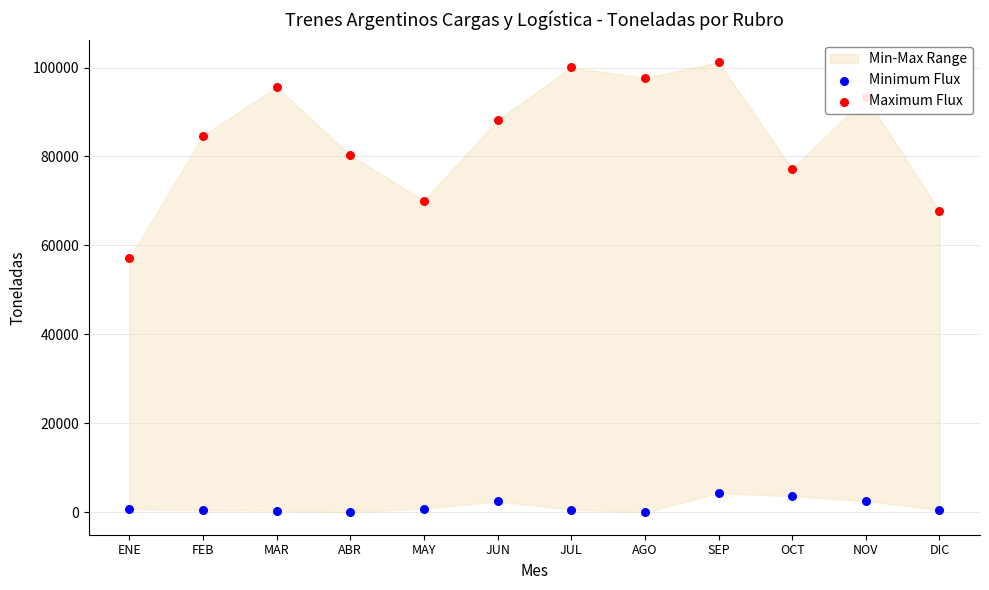

What is the total value across all series at MAY?

70889